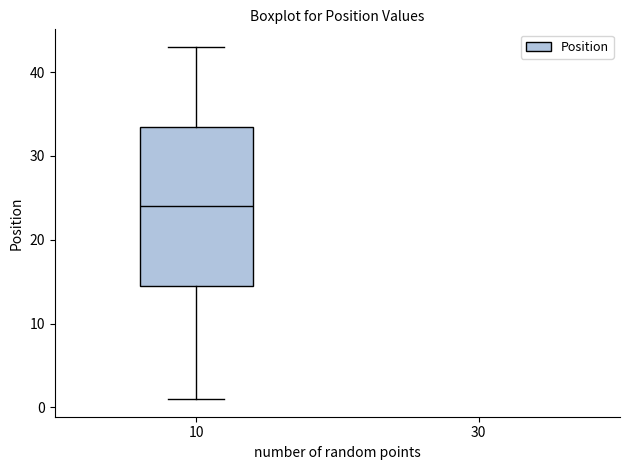

Where is the lower edge of the box at x = 10 on the y-axis? The values are not printed on the chart, so give them approximately, as read against the axis.

15